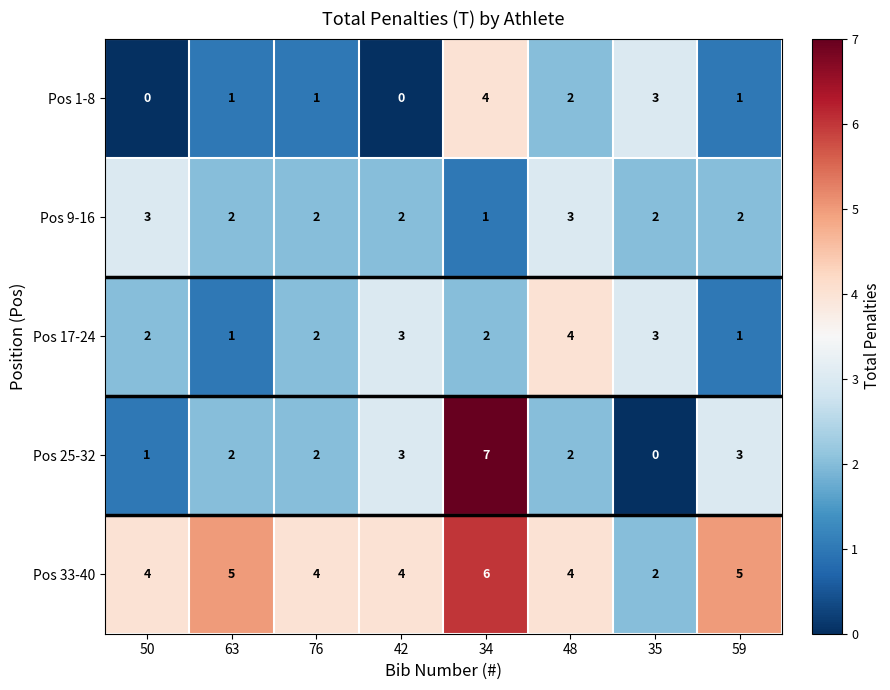

How many categories are shown in the chart?

8